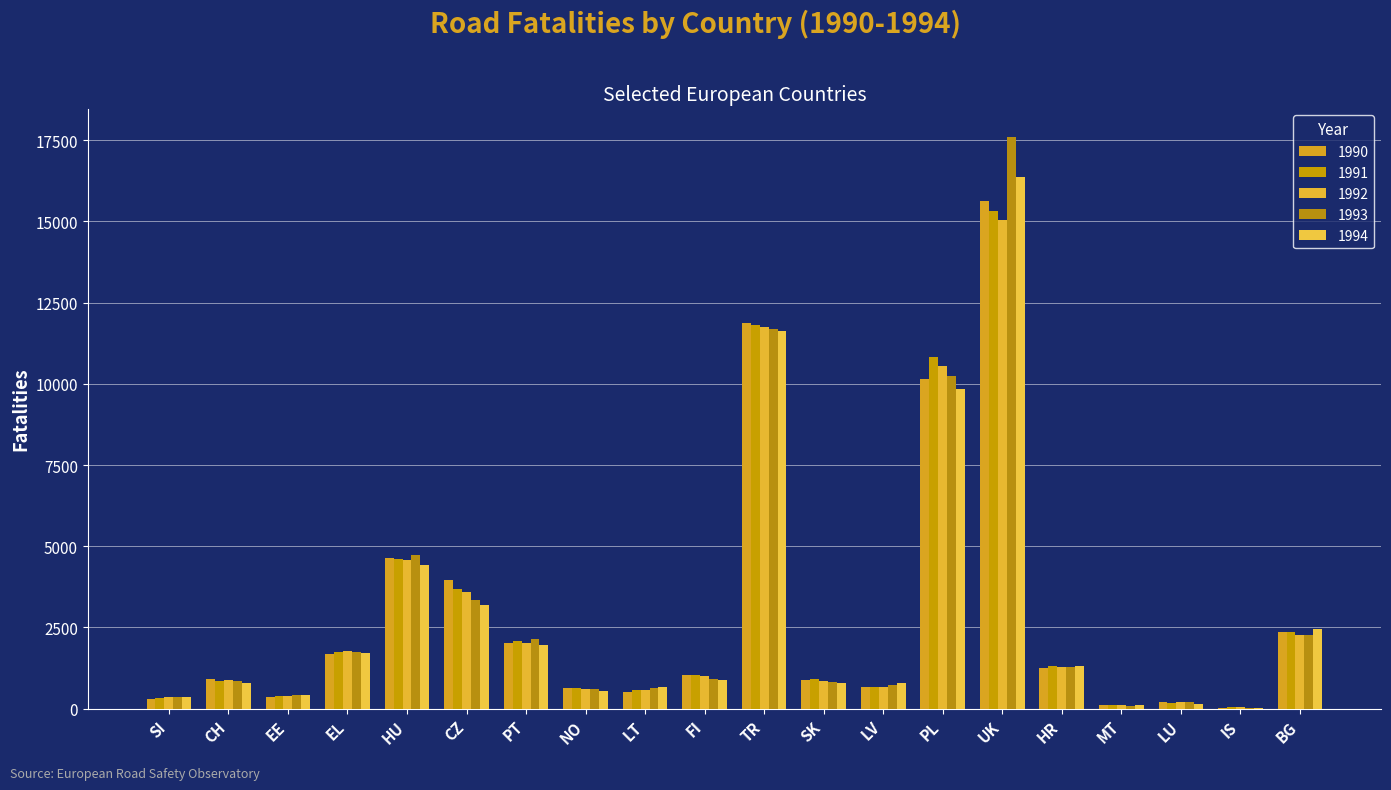

What is the average value of the 1992 series?

2924